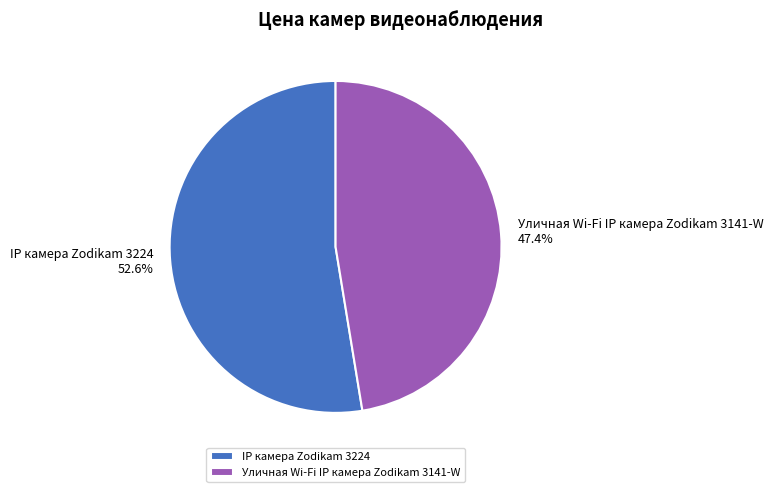

Approximately how many times larger is the value at IP камера Zodikam 3224 compared to Уличная Wi-Fi IP камера Zodikam 3141-W?

1.1